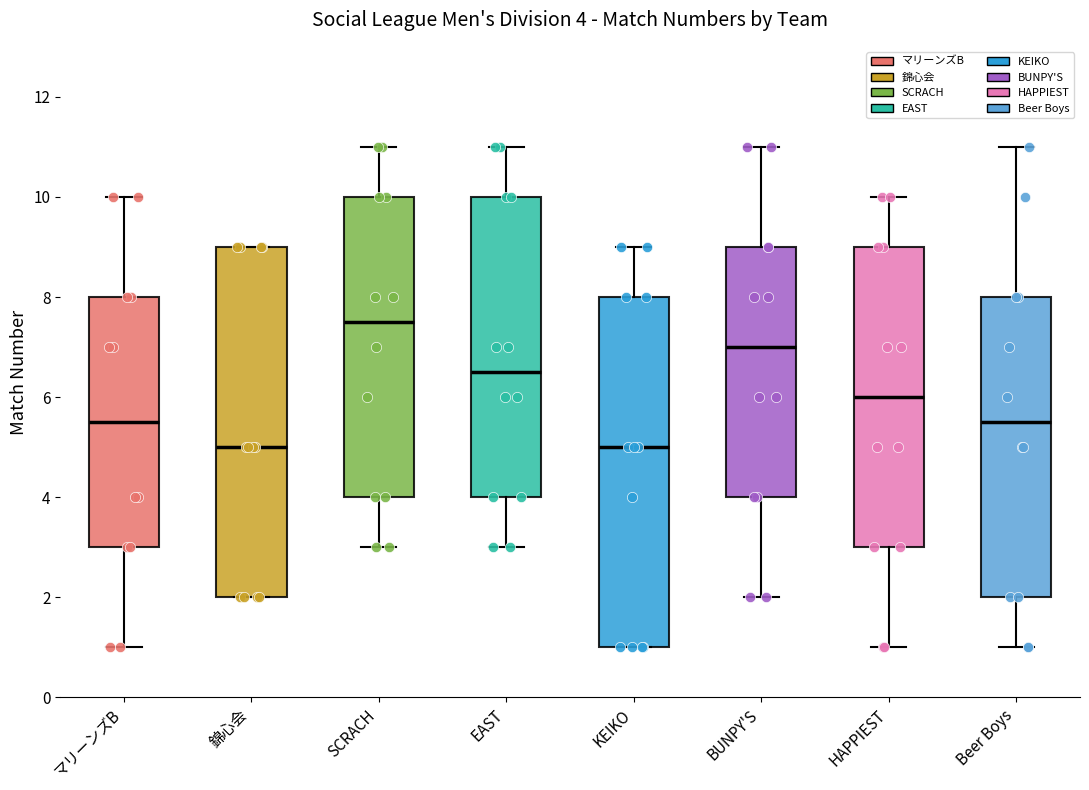

Which box has the highest median line?

SCRACH